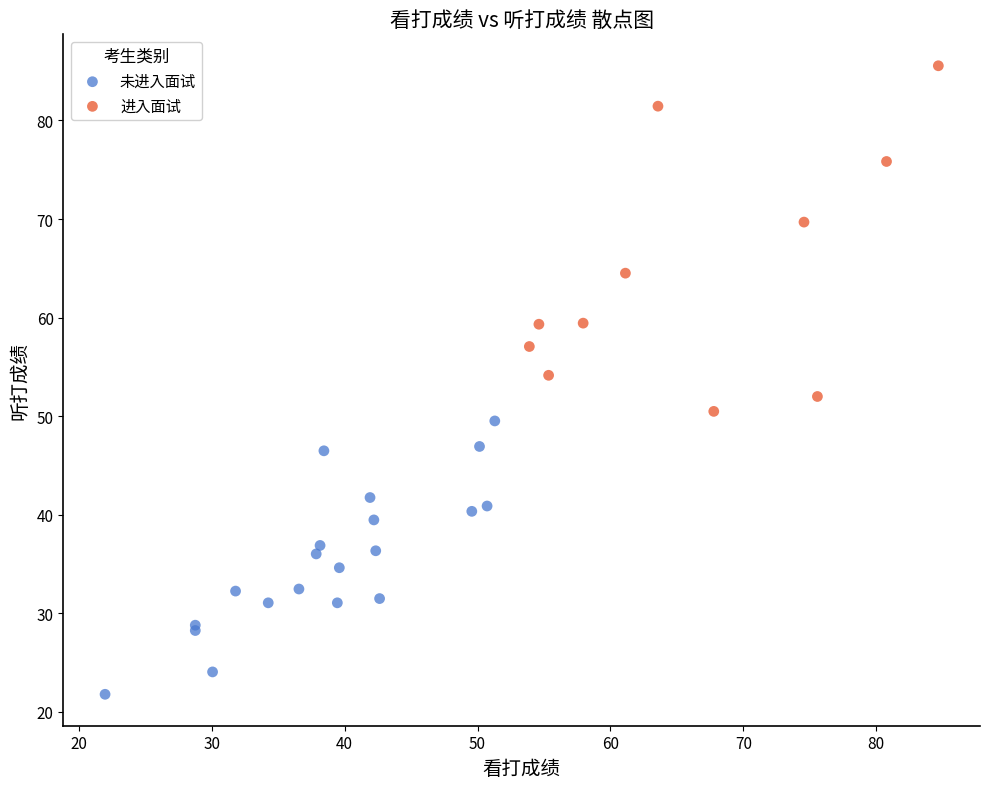

What are all the series names shown in the legend?

未进入面试, 进入面试